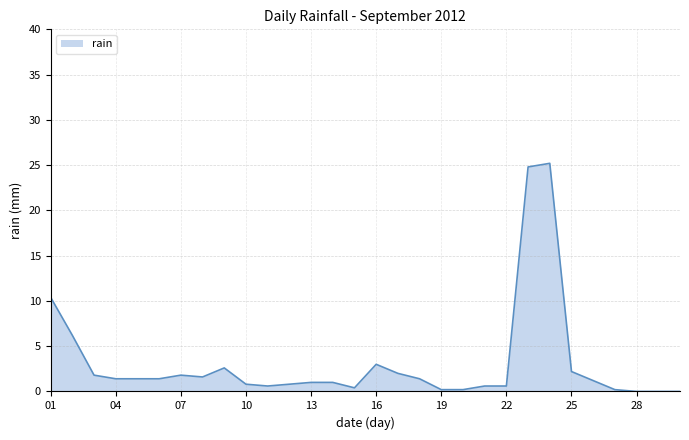

What is the greatest value displayed?

25.2